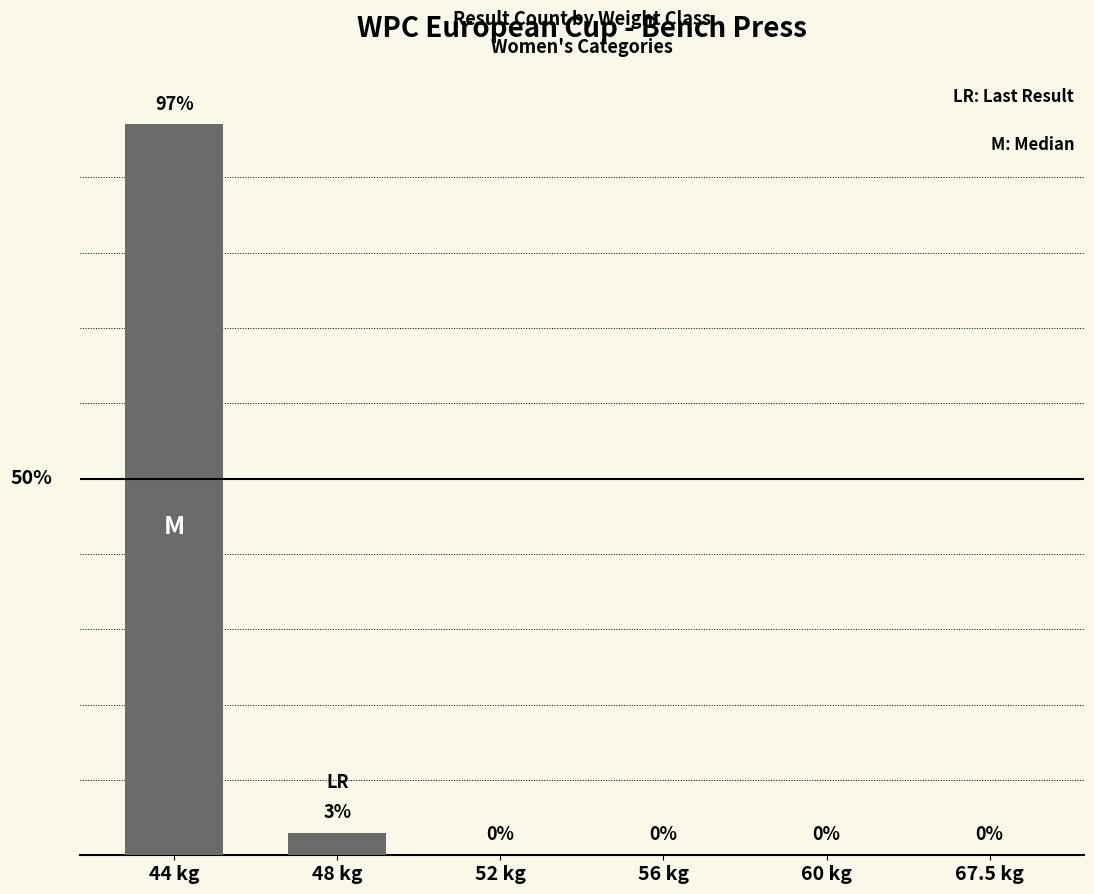

At which label is the value closest to 48?

48 kg